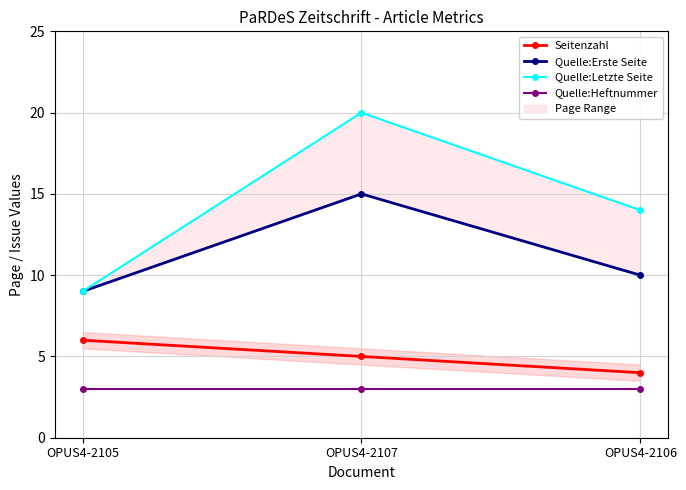

What position from the right is OPUS4-2107?

2